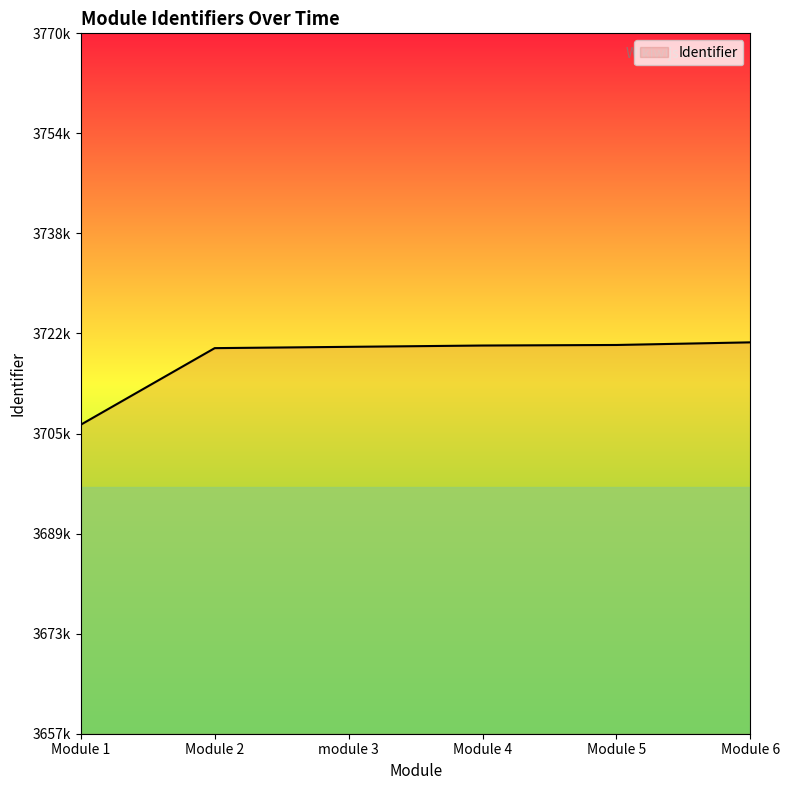

What position from the left is Module 4?

4